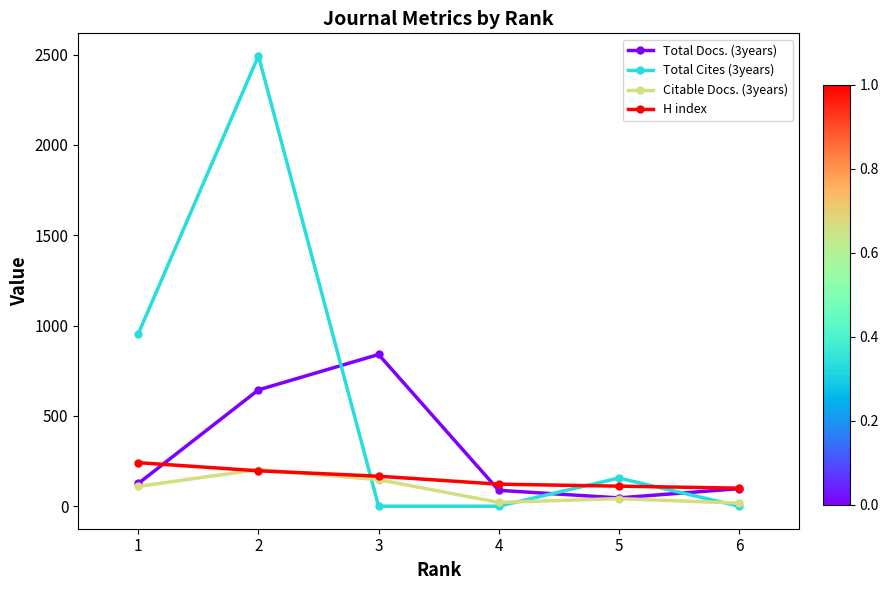

Which series ends up on top after the final intersection of Total Cites (3years) and Total Docs. (3years)?

Total Docs. (3years)